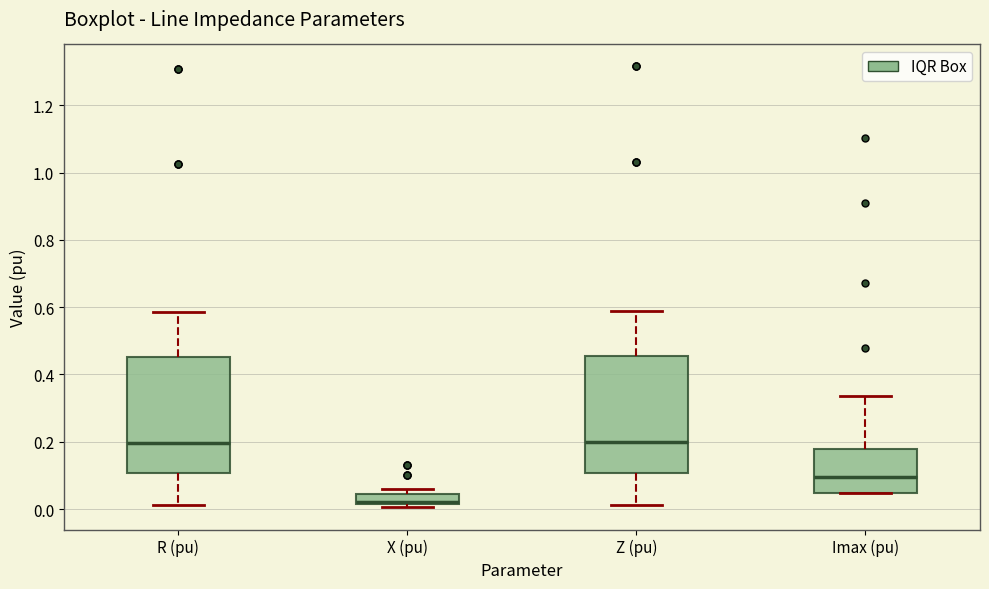

Where does the upper whisker of the box for Imax (pu) end on the y-axis? The values are not printed on the chart, so give them approximately, as read against the axis.

0.34